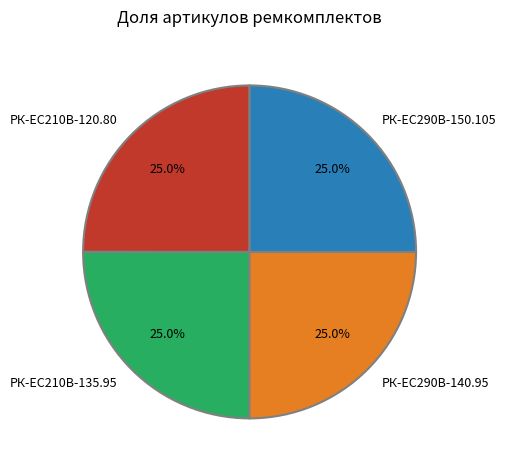

Combined, what portion of the pie is РК-EC210В-120.80 and РК-EC210В-135.95?

50.0%